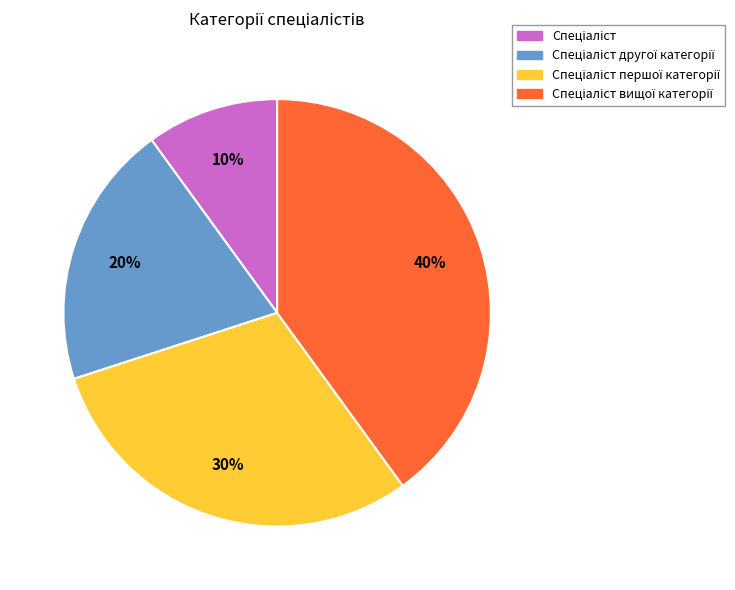

To the nearest percent, what is the difference between the largest and smallest slice percentages?

30%